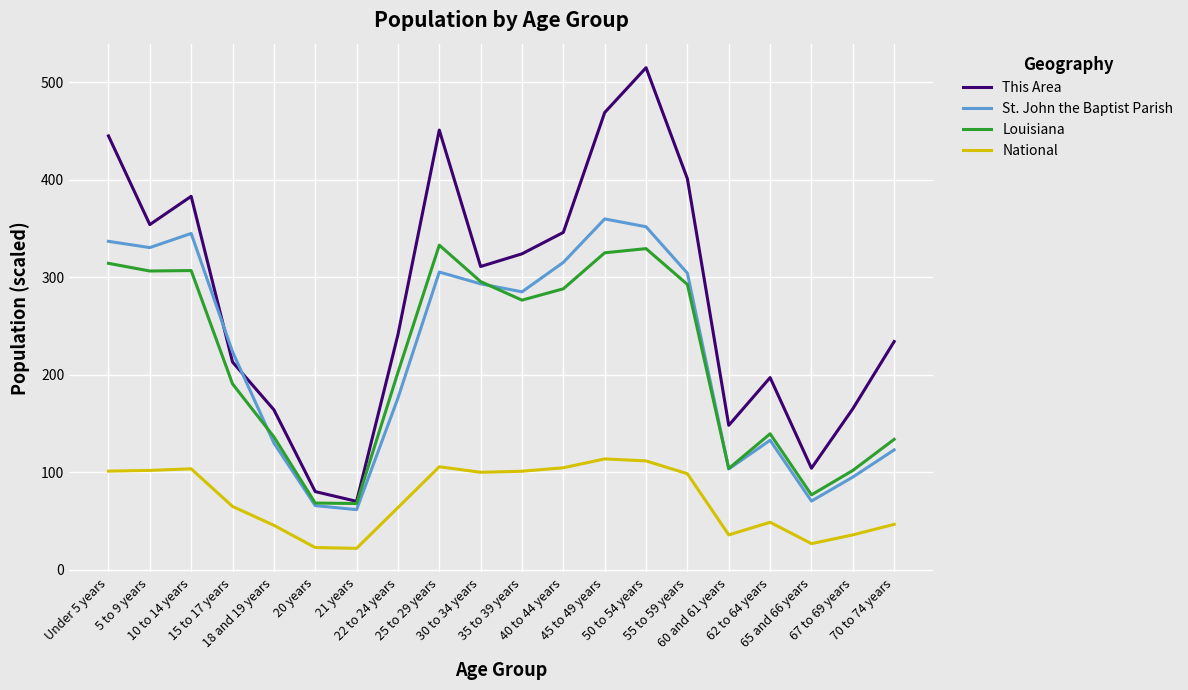

In Louisiana, how many points are higher than both neighbors (excluding endpoints)?

4